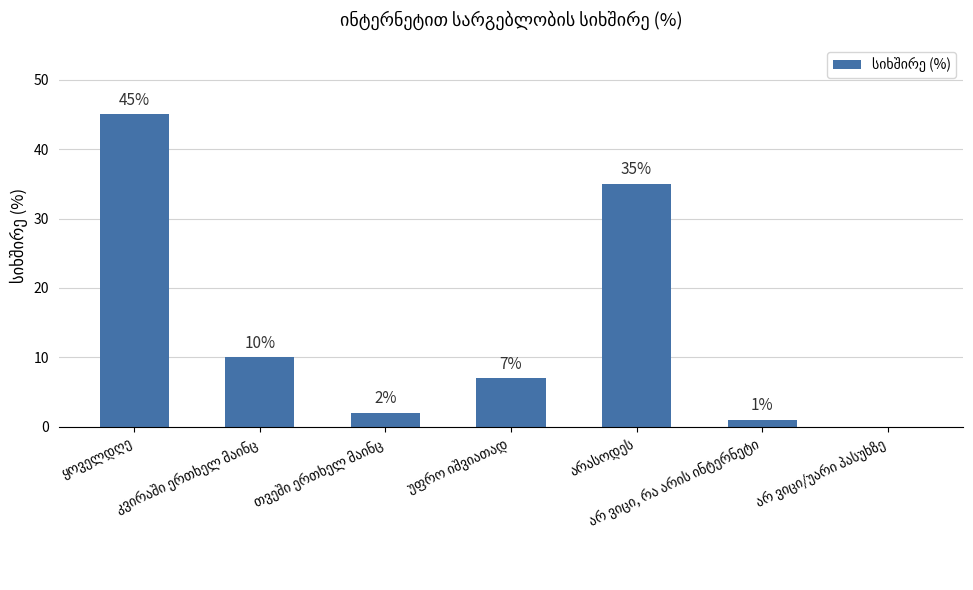

What is the greatest value displayed?

45